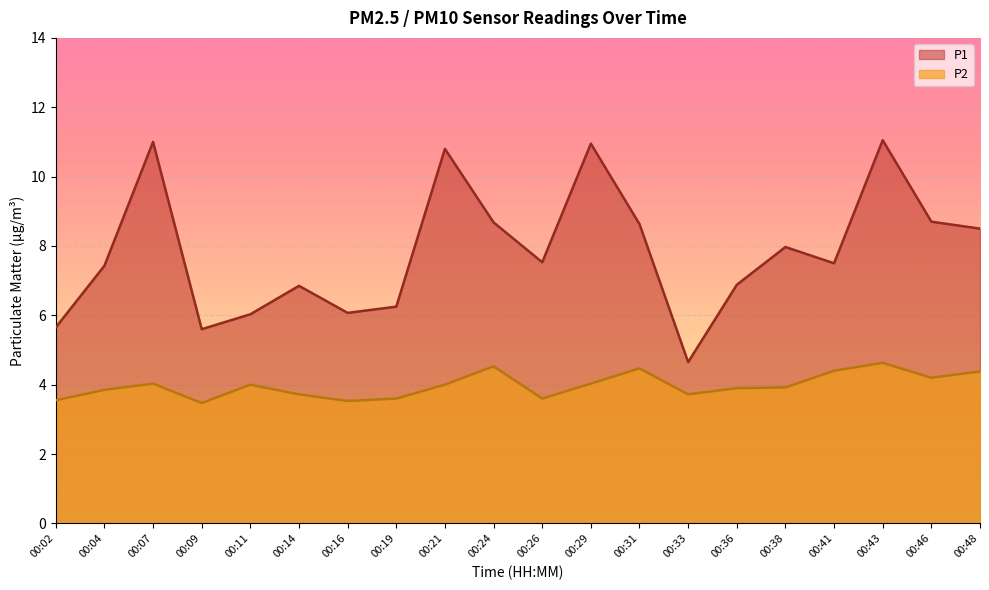

At which category does the chart reach its minimum across all series?

00:09